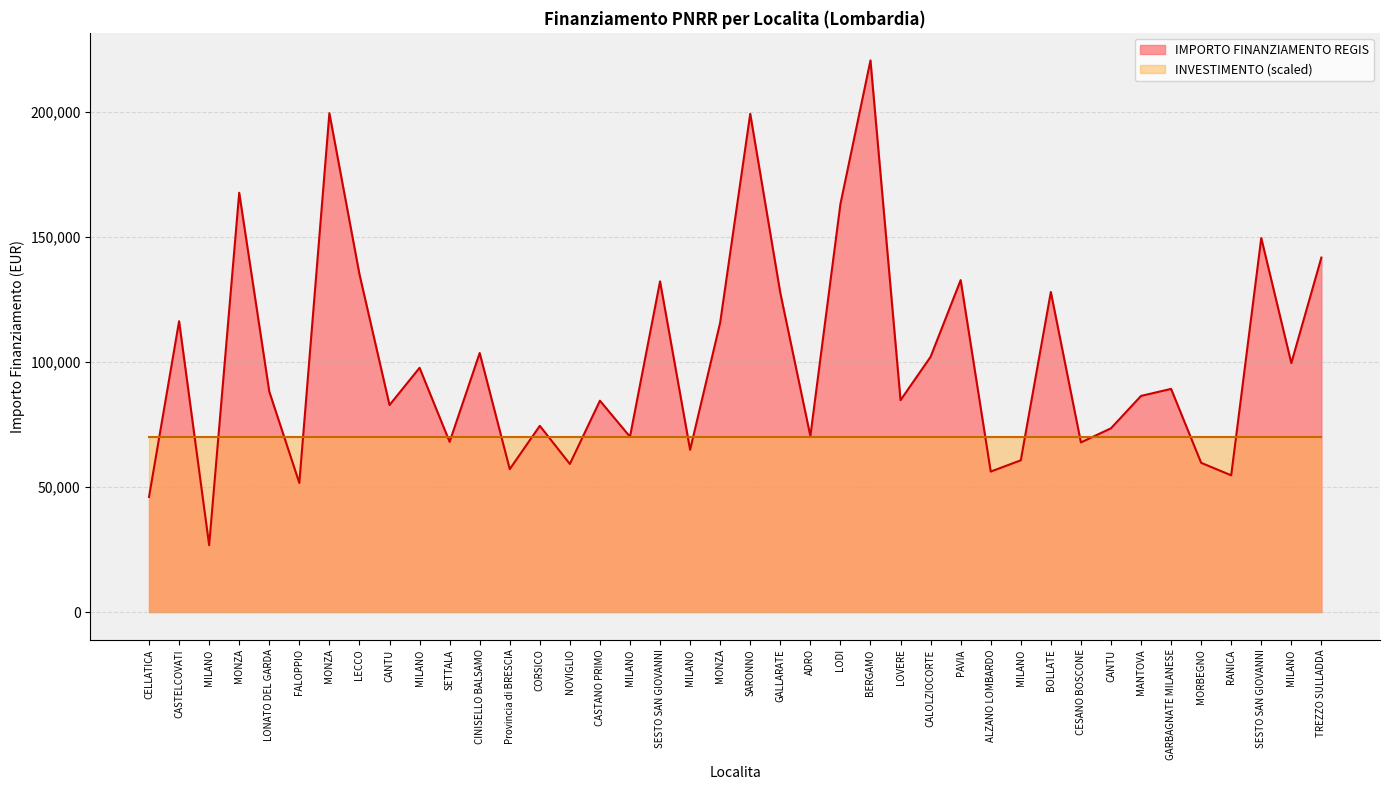

How many series are shown in this chart?

2